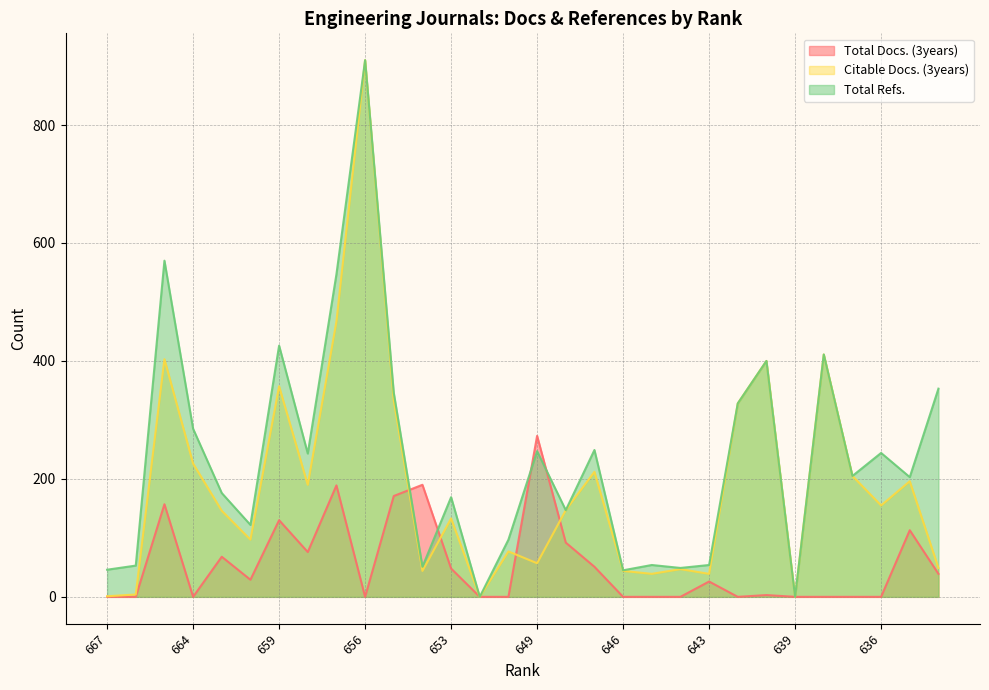

At which label is Total Docs. (3years) closest to 136?

659